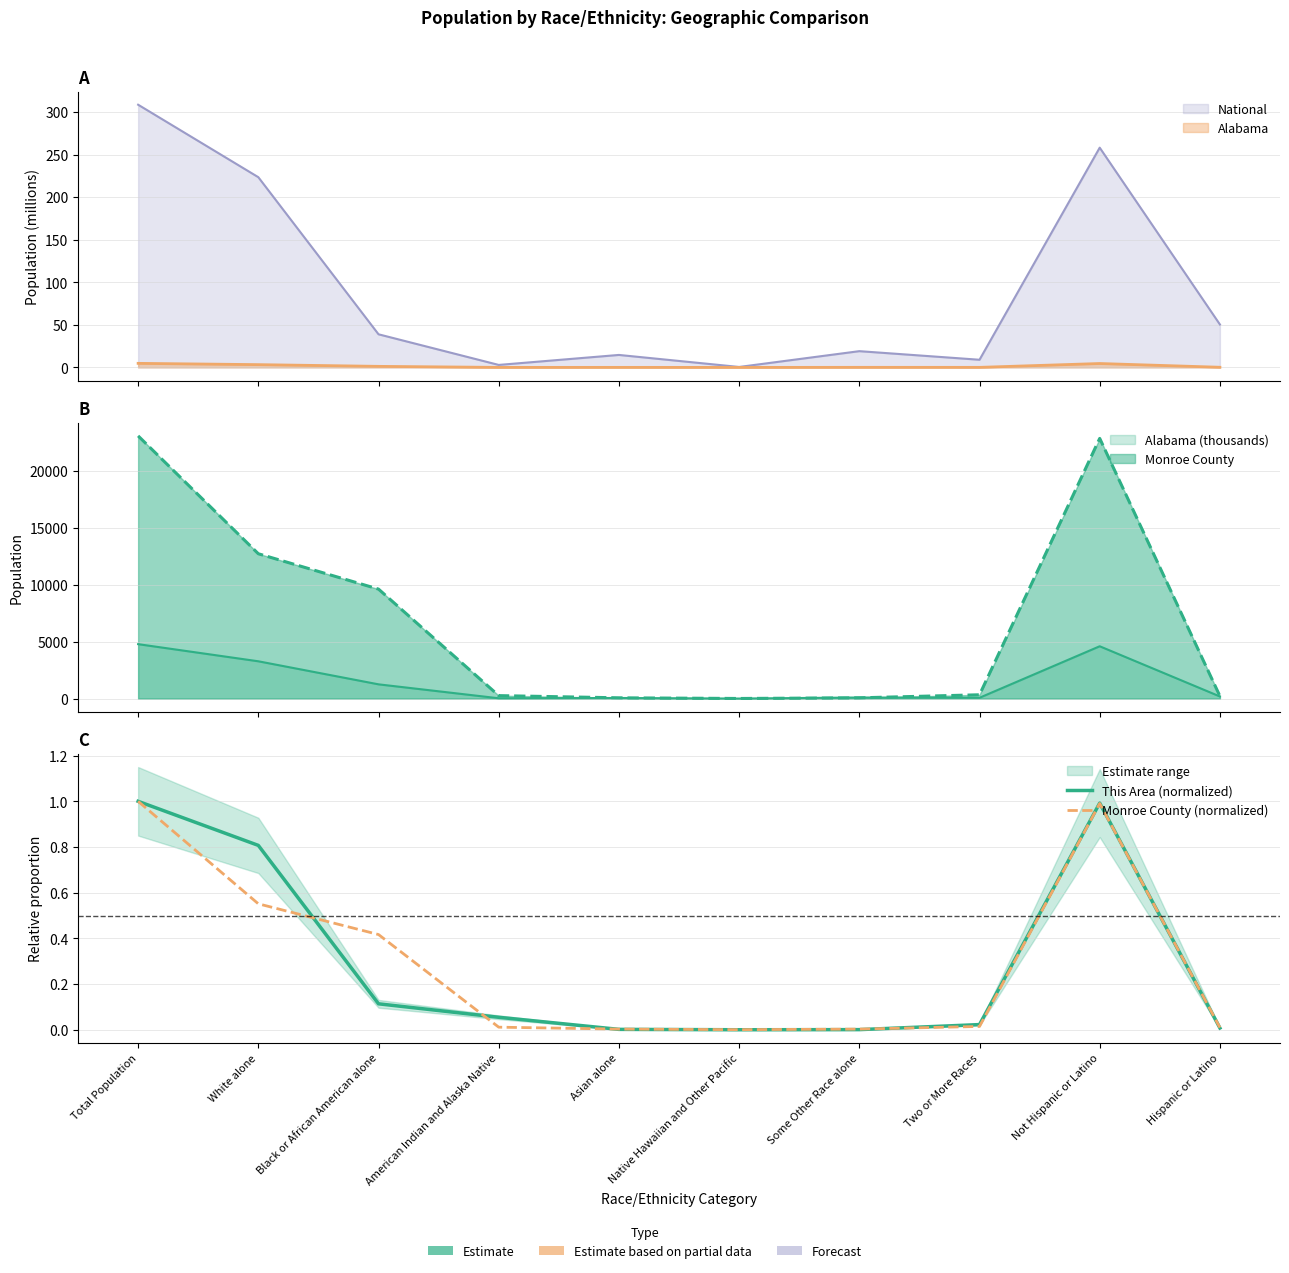

Rank the series by their maximum value, from lowest to highest.

This Area (normalized), Monroe County (normalized)